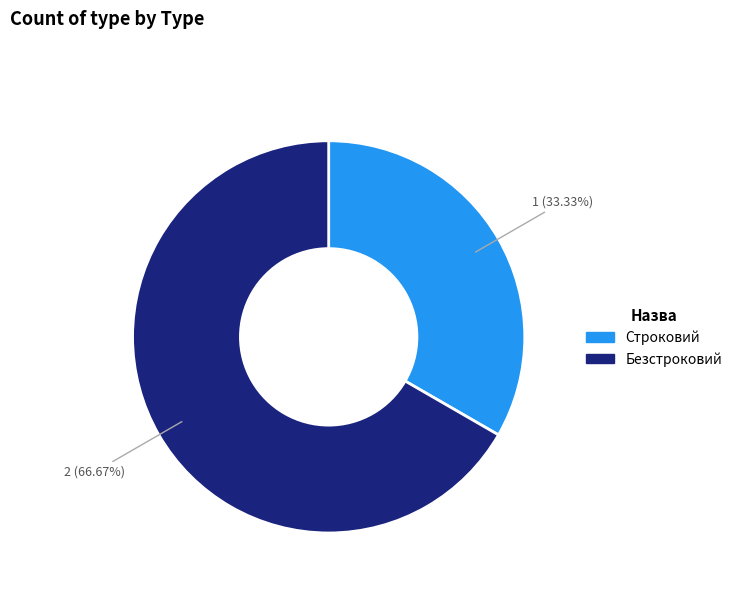

Count the number of slices in the pie.

2